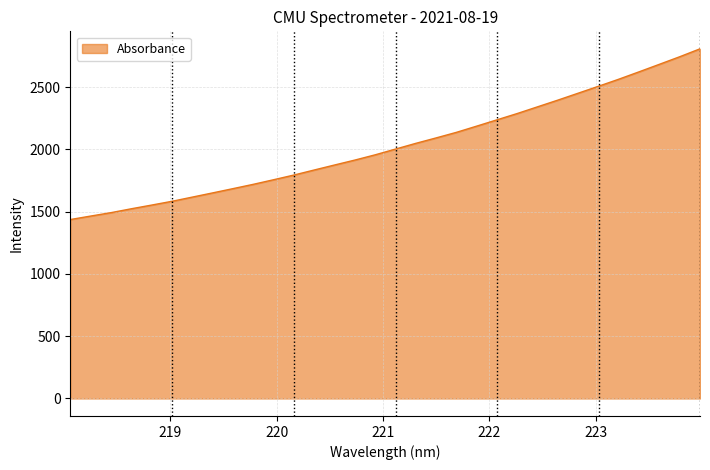

What is the maximum value shown in the chart?

2808.0